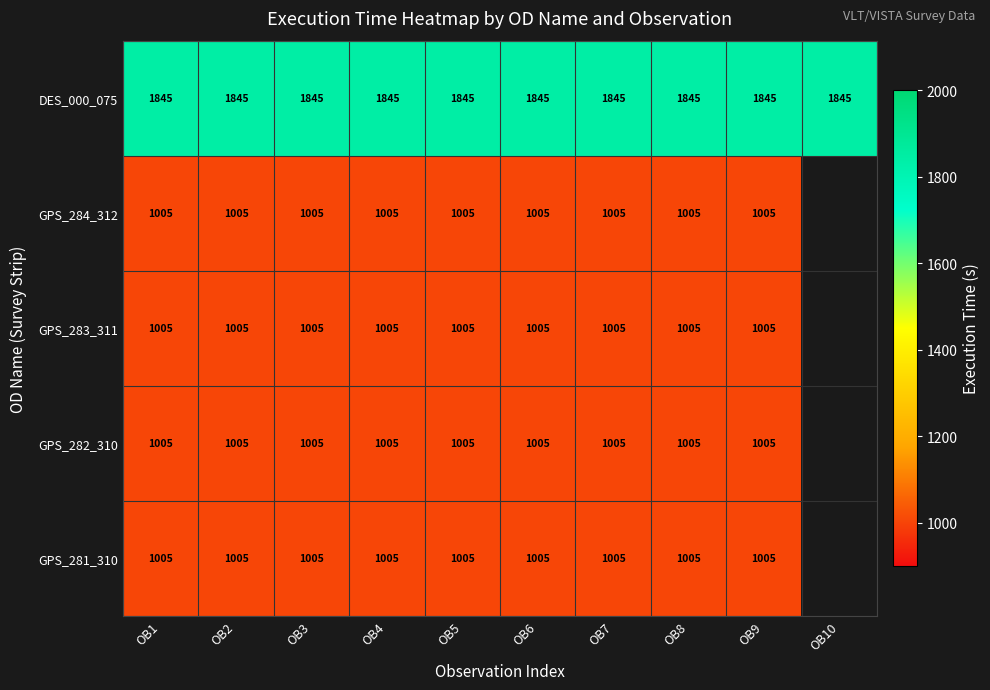

True or false: GPS_284_312 has a value of 560.6 at OB1.

False